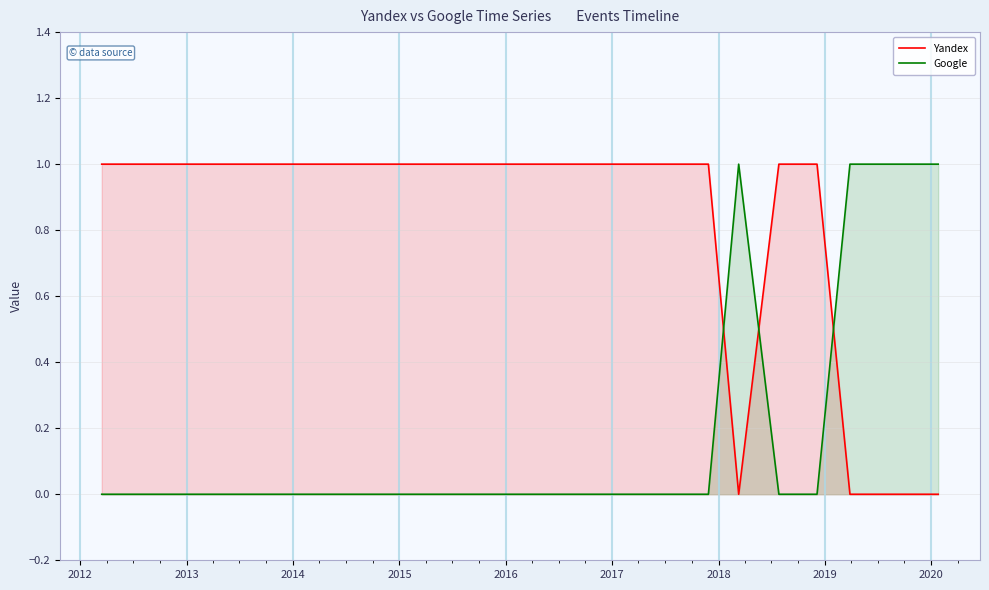

How many times do Google and Yandex cross each other?

3